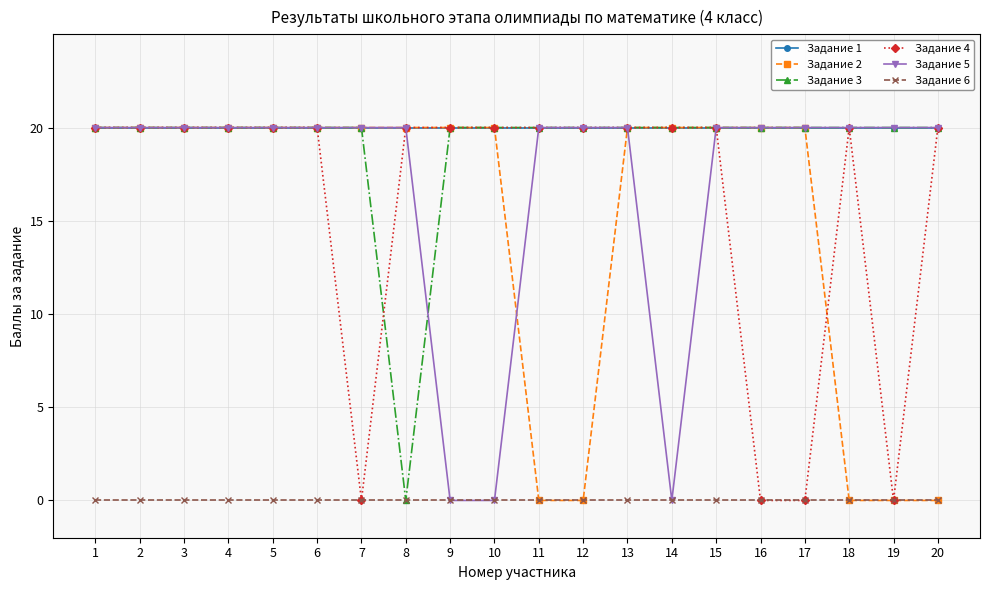

What is the maximum value shown in the chart?

20